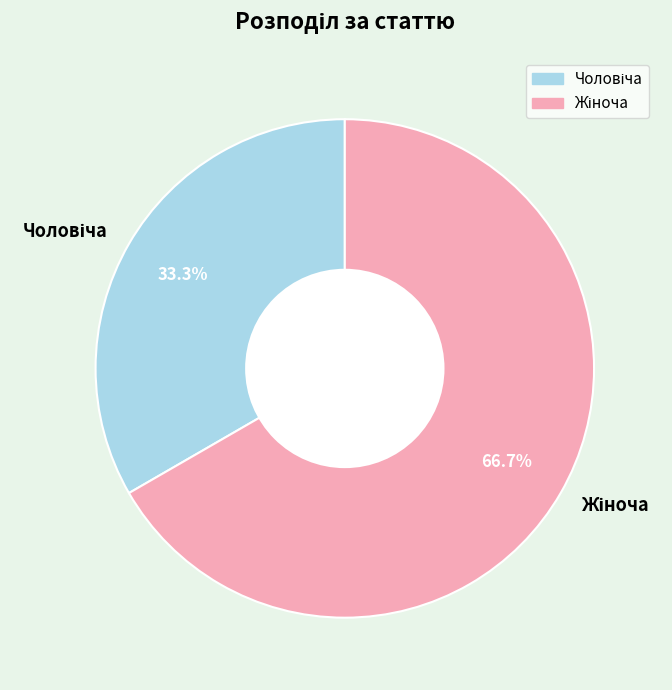

Does any single category account for the majority?

Yes